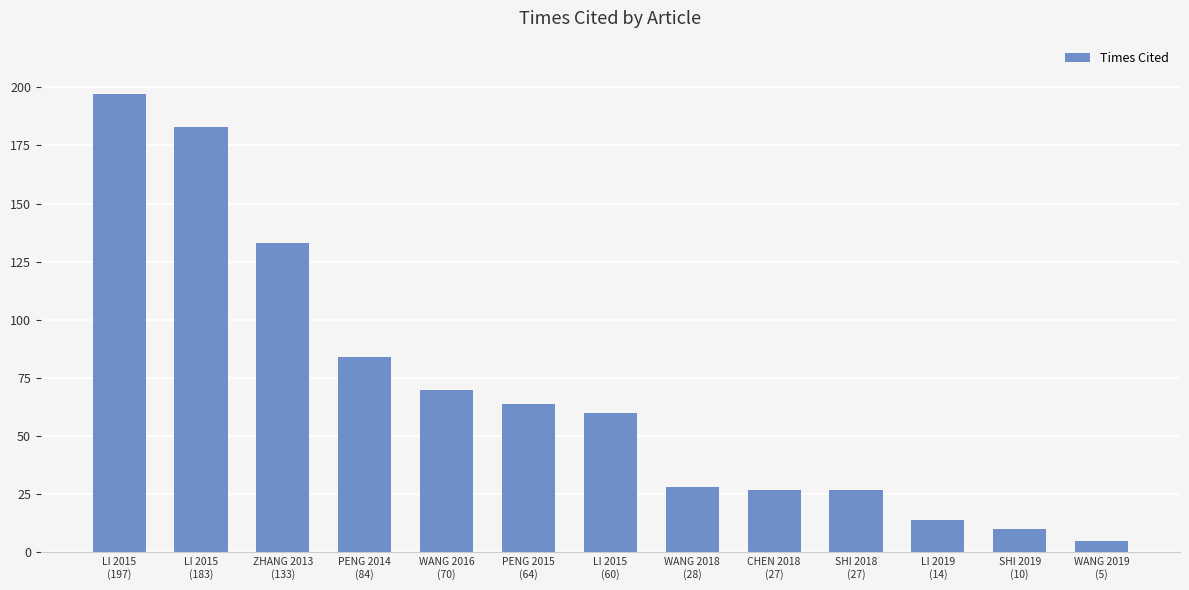

Between SHI 2019
(10) and CHEN 2018
(27), which is larger?

CHEN 2018
(27)